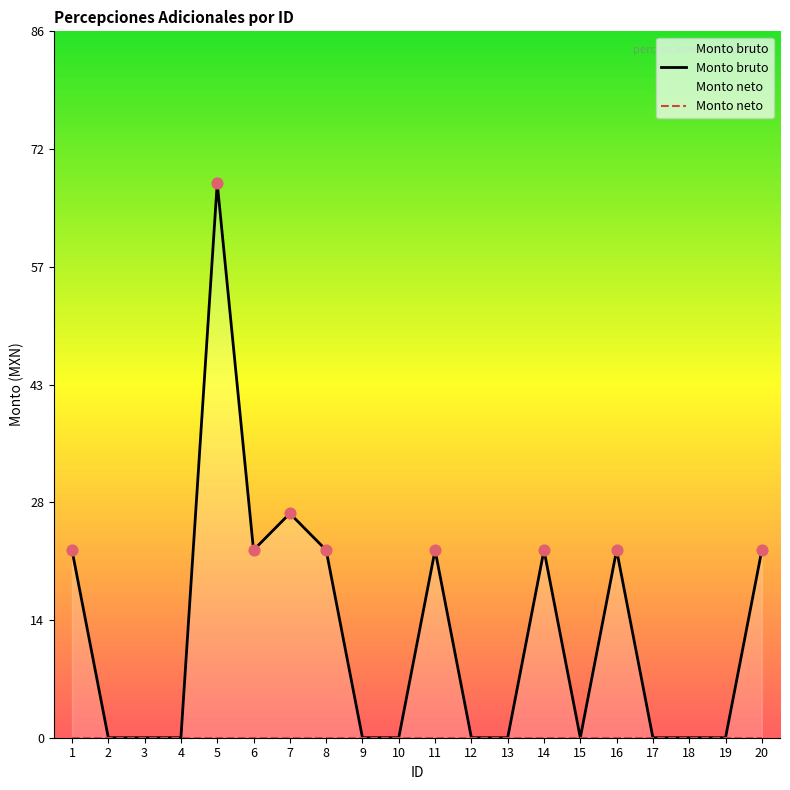

At how many categories does at least one series exceed 34?

1